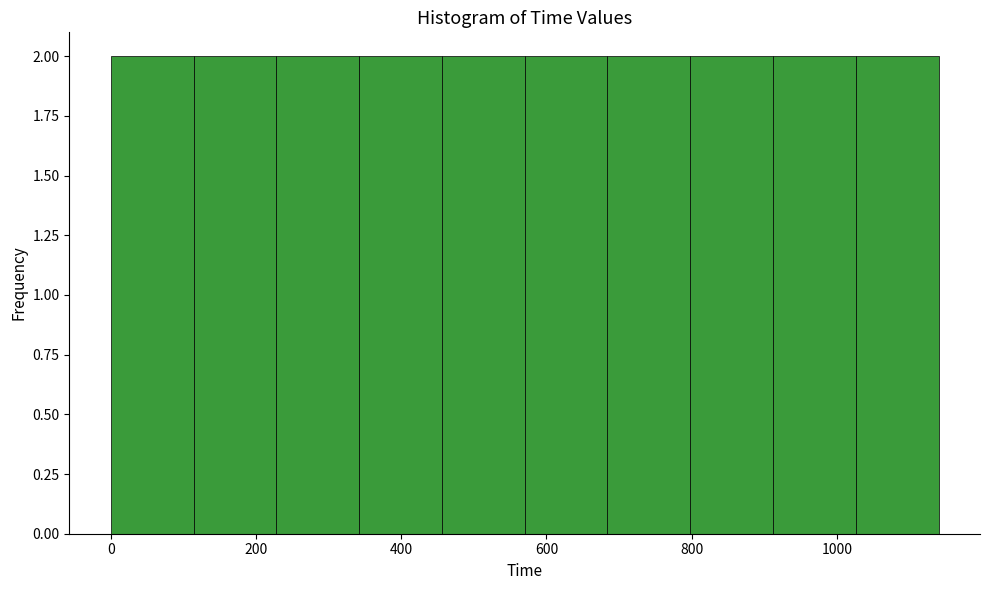

How tall is the bar that spans 114 to 228 on the x-axis? Neither the bar edges nor the heights are printed on the chart, so give them approximately, as read against the axes.

2